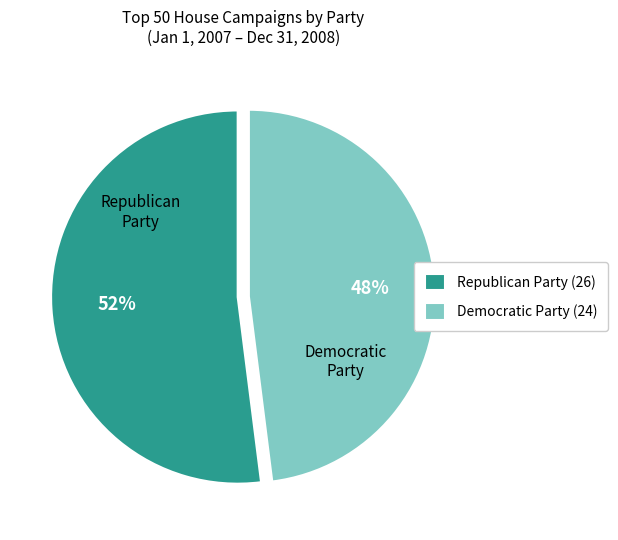

To the nearest percent, what is the difference between the largest and smallest slice percentages?

4%